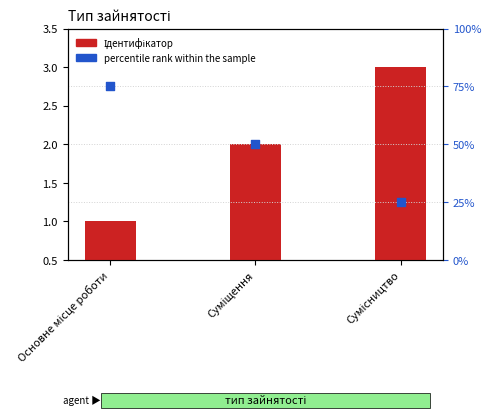

Is the value of Ідентифікатор at Суміщення greater than the value of percentile rank within the sample at Сумісництво?

No